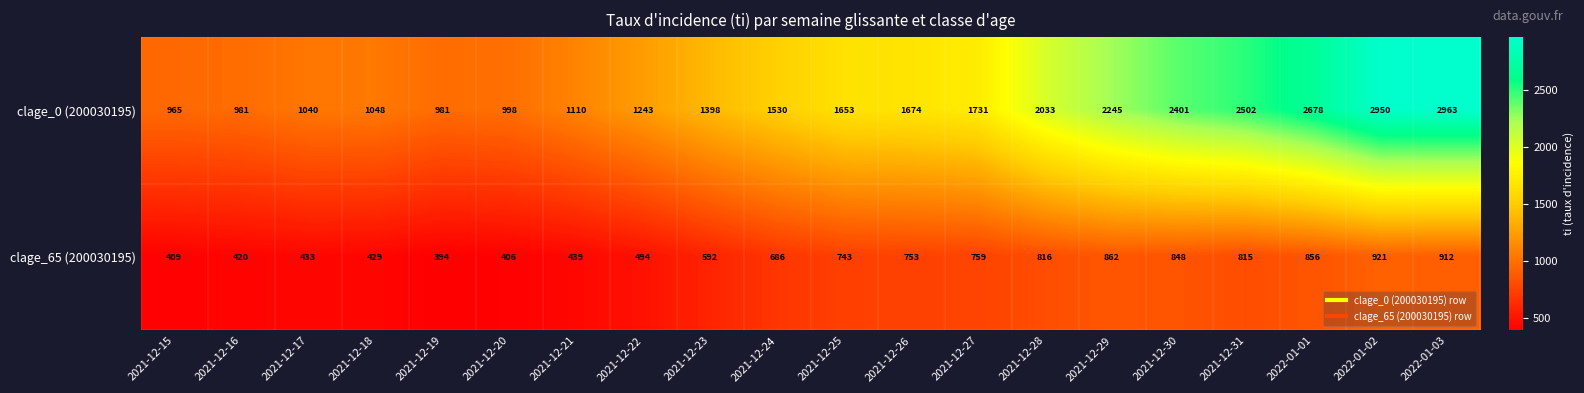

What is the sum of all clage_0 (200030195) values?

34124